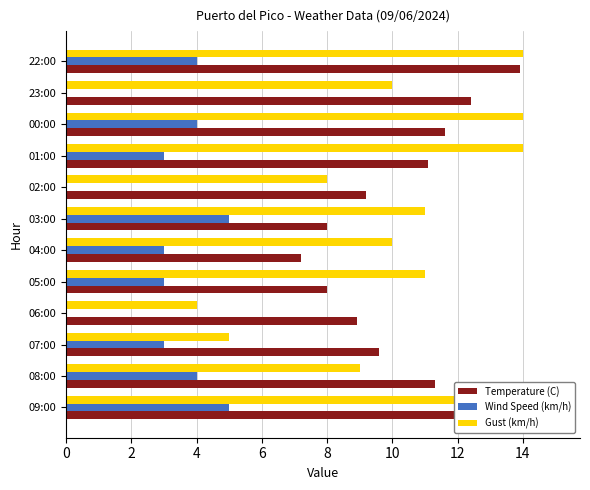

Which series has the widest spread of values?

Gust (km/h)